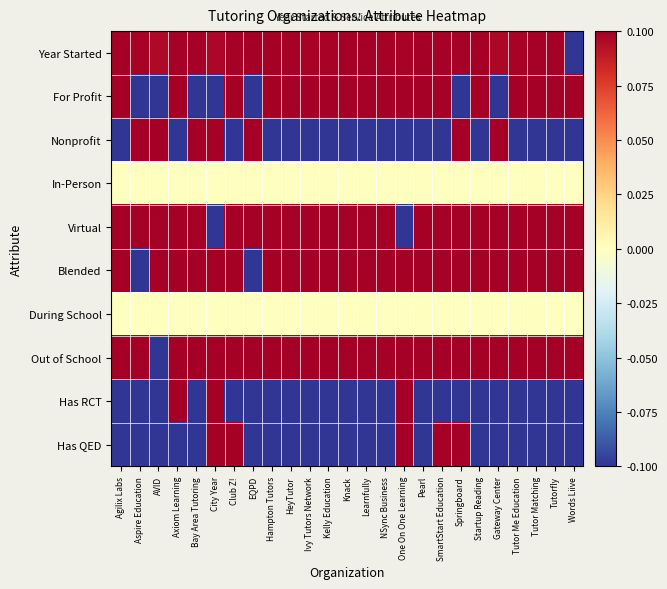

Reading left to right, list all the values displayed in this chart.

Year Started: Agilix Labs=0.1	Aspire Education=0.1	AVID=0.1	Axiom Learning=0.1	Bay Area Tutoring=0.1	City Year=0.1	Club Z!=0.1	EQPD=0.1	Hampton Tutors=0.1	HeyTutor=0.1	Ivy Tutors Network=0.1	Kelly Education=0.1	Knack=0.1	Learnfully=0.1	NSync Business=0.1	One On One Learning=0.1	Pearl=0.1	SmartStart Education=0.1	Springboard=0.1	Startup Reading=0.1	Gateway Center=0.1	Tutor Me Education=0.1	Tutor Matching=0.1	Tutorfly=0.1	Words Liive=-0.1
For Profit: Agilix Labs=0.1	Aspire Education=-0.1	AVID=-0.1	Axiom Learning=0.1	Bay Area Tutoring=-0.1	City Year=-0.1	Club Z!=0.1	EQPD=-0.1	Hampton Tutors=0.1	HeyTutor=0.1	Ivy Tutors Network=0.1	Kelly Education=0.1	Knack=0.1	Learnfully=0.1	NSync Business=0.1	One On One Learning=0.1	Pearl=0.1	SmartStart Education=0.1	Springboard=-0.1	Startup Reading=0.1	Gateway Center=-0.1	Tutor Me Education=0.1	Tutor Matching=0.1	Tutorfly=0.1	Words Liive=0.1
Nonprofit: Agilix Labs=-0.1	Aspire Education=0.1	AVID=0.1	Axiom Learning=-0.1	Bay Area Tutoring=0.1	City Year=0.1	Club Z!=-0.1	EQPD=0.1	Hampton Tutors=-0.1	HeyTutor=-0.1	Ivy Tutors Network=-0.1	Kelly Education=-0.1	Knack=-0.1	Learnfully=-0.1	NSync Business=-0.1	One On One Learning=-0.1	Pearl=-0.1	SmartStart Education=-0.1	Springboard=0.1	Startup Reading=-0.1	Gateway Center=0.1	Tutor Me Education=-0.1	Tutor Matching=-0.1	Tutorfly=-0.1	Words Liive=-0.1
In-Person: Agilix Labs=0.0	Aspire Education=0.0	AVID=0.0	Axiom Learning=0.0	Bay Area Tutoring=0.0	City Year=0.0	Club Z!=0.0	EQPD=0.0	Hampton Tutors=0.0	HeyTutor=0.0	Ivy Tutors Network=0.0	Kelly Education=0.0	Knack=0.0	Learnfully=0.0	NSync Business=0.0	One On One Learning=0.0	Pearl=0.0	SmartStart Education=0.0	Springboard=0.0	Startup Reading=0.0	Gateway Center=0.0	Tutor Me Education=0.0	Tutor Matching=0.0	Tutorfly=0.0	Words Liive=0.0
Virtual: Agilix Labs=0.1	Aspire Education=0.1	AVID=0.1	Axiom Learning=0.1	Bay Area Tutoring=0.1	City Year=-0.1	Club Z!=0.1	EQPD=0.1	Hampton Tutors=0.1	HeyTutor=0.1	Ivy Tutors Network=0.1	Kelly Education=0.1	Knack=0.1	Learnfully=0.1	NSync Business=0.1	One On One Learning=-0.1	Pearl=0.1	SmartStart Education=0.1	Springboard=0.1	Startup Reading=0.1	Gateway Center=0.1	Tutor Me Education=0.1	Tutor Matching=0.1	Tutorfly=0.1	Words Liive=0.1
Blended: Agilix Labs=0.1	Aspire Education=-0.1	AVID=0.1	Axiom Learning=0.1	Bay Area Tutoring=0.1	City Year=0.1	Club Z!=0.1	EQPD=-0.1	Hampton Tutors=0.1	HeyTutor=0.1	Ivy Tutors Network=0.1	Kelly Education=0.1	Knack=0.1	Learnfully=0.1	NSync Business=0.1	One On One Learning=0.1	Pearl=0.1	SmartStart Education=0.1	Springboard=0.1	Startup Reading=0.1	Gateway Center=0.1	Tutor Me Education=0.1	Tutor Matching=0.1	Tutorfly=0.1	Words Liive=0.1
During School: Agilix Labs=0.0	Aspire Education=0.0	AVID=0.0	Axiom Learning=0.0	Bay Area Tutoring=0.0	City Year=0.0	Club Z!=0.0	EQPD=0.0	Hampton Tutors=0.0	HeyTutor=0.0	Ivy Tutors Network=0.0	Kelly Education=0.0	Knack=0.0	Learnfully=0.0	NSync Business=0.0	One On One Learning=0.0	Pearl=0.0	SmartStart Education=0.0	Springboard=0.0	Startup Reading=0.0	Gateway Center=0.0	Tutor Me Education=0.0	Tutor Matching=0.0	Tutorfly=0.0	Words Liive=0.0
Out of School: Agilix Labs=0.1	Aspire Education=0.1	AVID=-0.1	Axiom Learning=0.1	Bay Area Tutoring=0.1	City Year=0.1	Club Z!=0.1	EQPD=0.1	Hampton Tutors=0.1	HeyTutor=0.1	Ivy Tutors Network=0.1	Kelly Education=0.1	Knack=0.1	Learnfully=0.1	NSync Business=0.1	One On One Learning=0.1	Pearl=0.1	SmartStart Education=0.1	Springboard=0.1	Startup Reading=0.1	Gateway Center=0.1	Tutor Me Education=0.1	Tutor Matching=0.1	Tutorfly=0.1	Words Liive=0.1
Has RCT: Agilix Labs=-0.1	Aspire Education=-0.1	AVID=-0.1	Axiom Learning=0.1	Bay Area Tutoring=-0.1	City Year=0.1	Club Z!=-0.1	EQPD=-0.1	Hampton Tutors=-0.1	HeyTutor=-0.1	Ivy Tutors Network=-0.1	Kelly Education=-0.1	Knack=-0.1	Learnfully=-0.1	NSync Business=-0.1	One On One Learning=0.1	Pearl=-0.1	SmartStart Education=-0.1	Springboard=-0.1	Startup Reading=-0.1	Gateway Center=-0.1	Tutor Me Education=-0.1	Tutor Matching=-0.1	Tutorfly=-0.1	Words Liive=-0.1
Has QED: Agilix Labs=-0.1	Aspire Education=-0.1	AVID=-0.1	Axiom Learning=-0.1	Bay Area Tutoring=-0.1	City Year=0.1	Club Z!=0.1	EQPD=-0.1	Hampton Tutors=-0.1	HeyTutor=-0.1	Ivy Tutors Network=-0.1	Kelly Education=-0.1	Knack=-0.1	Learnfully=-0.1	NSync Business=-0.1	One On One Learning=0.1	Pearl=-0.1	SmartStart Education=0.1	Springboard=0.1	Startup Reading=-0.1	Gateway Center=-0.1	Tutor Me Education=-0.1	Tutor Matching=-0.1	Tutorfly=-0.1	Words Liive=-0.1